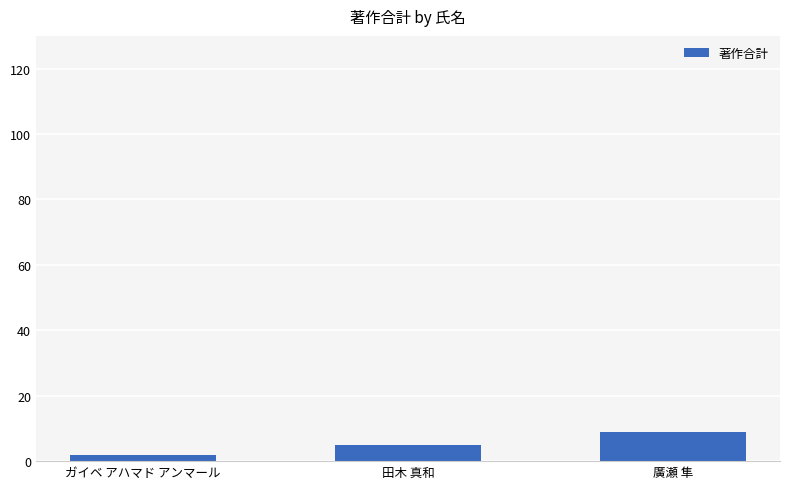

What is the label of the 1st bar from the right?

廣瀬 隼